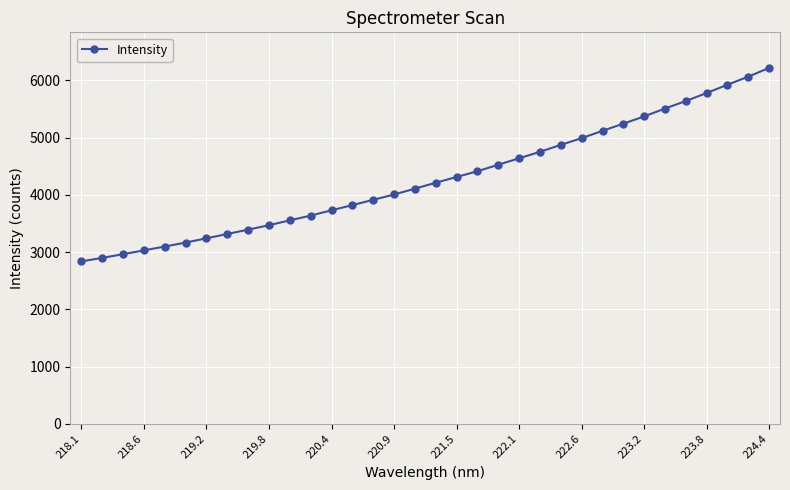

What is the value of the 34th point from the left?

6219.8